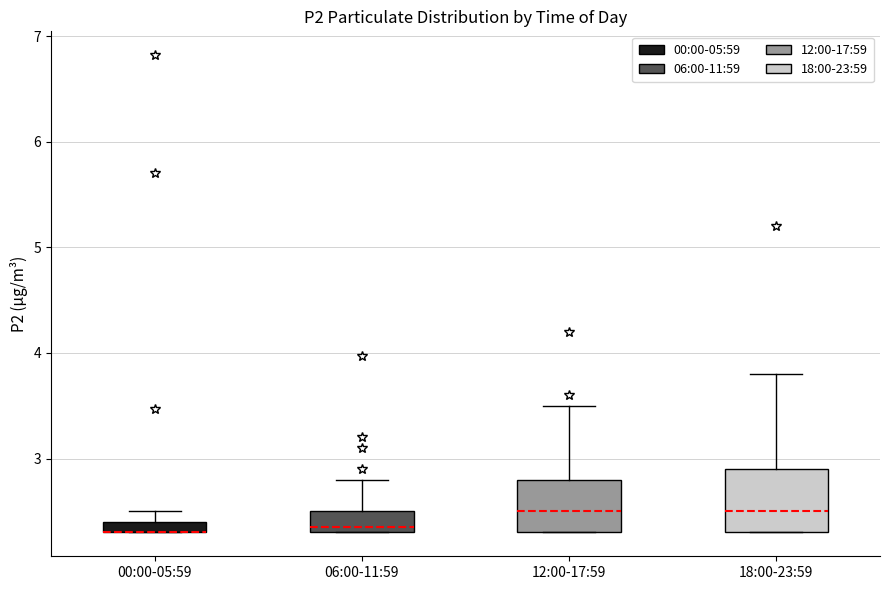

Where does the upper whisker of the box for 00:00-05:59 end on the y-axis? The values are not printed on the chart, so give them approximately, as read against the axis.

2.5